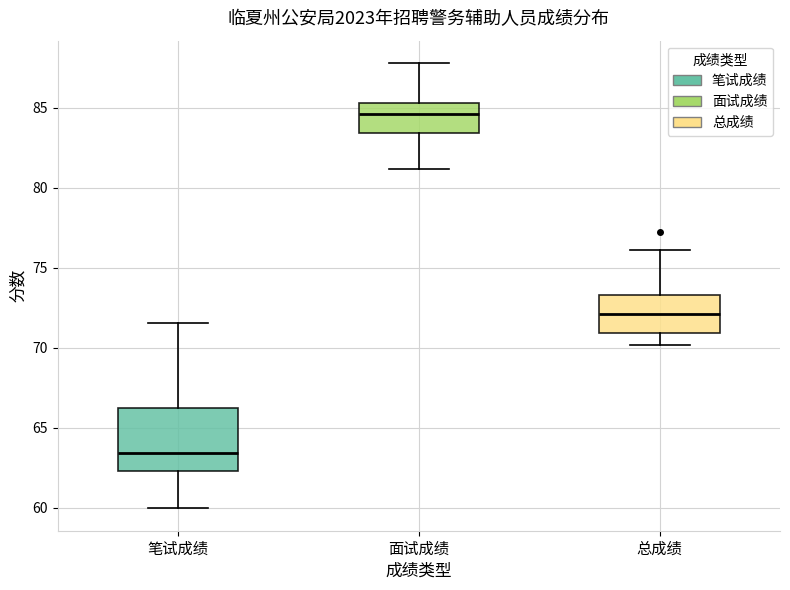

Reading left to right, read every box against the y-axis: the position of its median line, the range the box covers, and the ends of its whiskers. The values are not printed on the chart, so give them approximately, as read against the axis.

笔试成绩: median 63.5, box 62.5 to 66.0, whiskers 60.0 to 71.5
面试成绩: median 84.5, box 83.5 to 85.5, whiskers 81.0 to 88.0
总成绩: median 72.0, box 71.0 to 73.5, whiskers 70.0 to 76.0